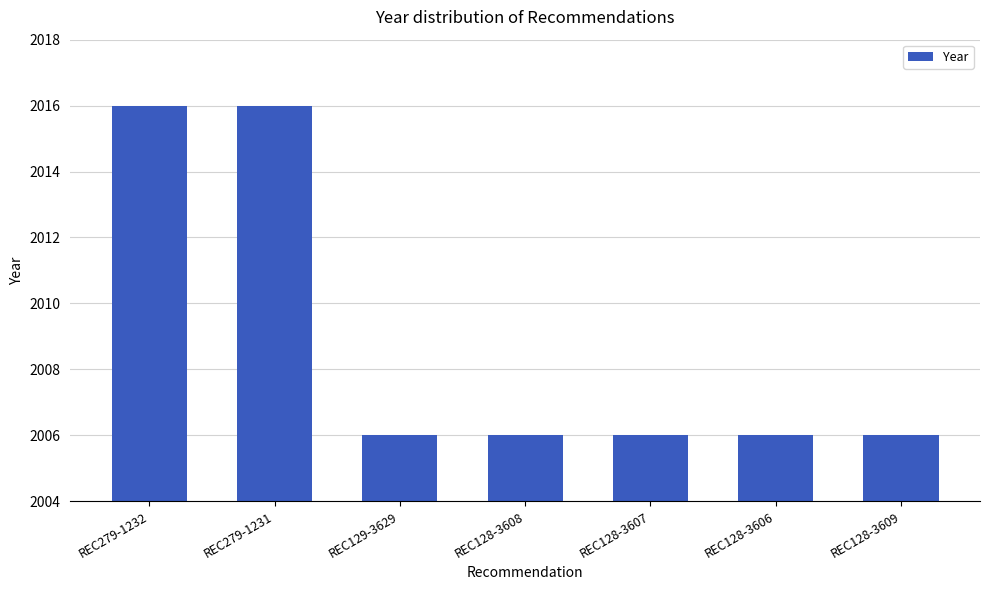

How many values are between 2006 and 2016?

7